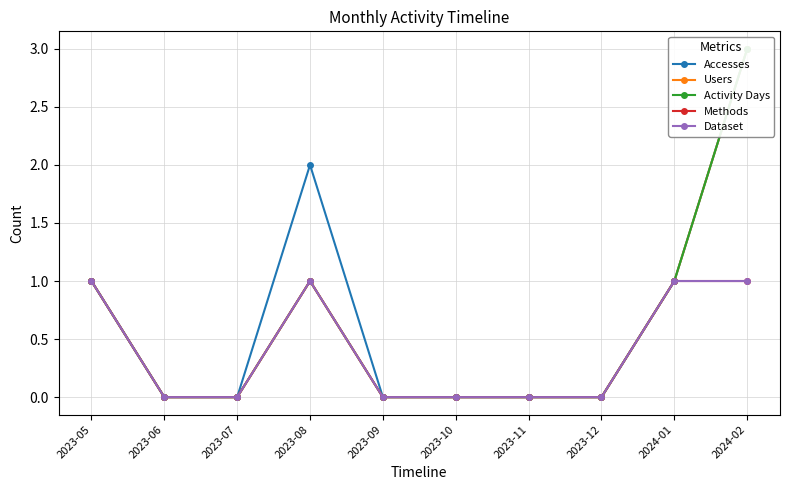

At which category does the chart reach its minimum across all series?

2023-06